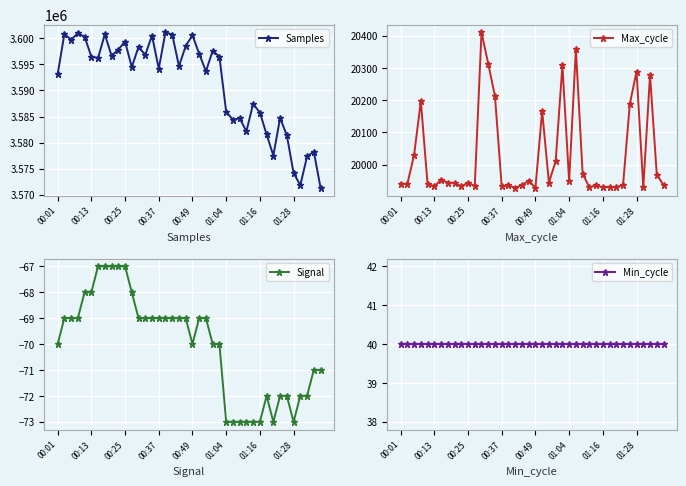

What is the lowest value of the Signal series?

-73